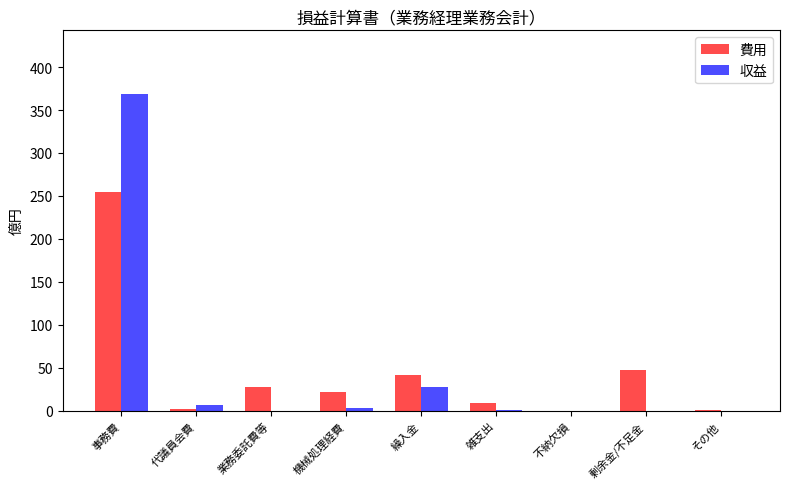

What is the average value of the 費用 series?

45